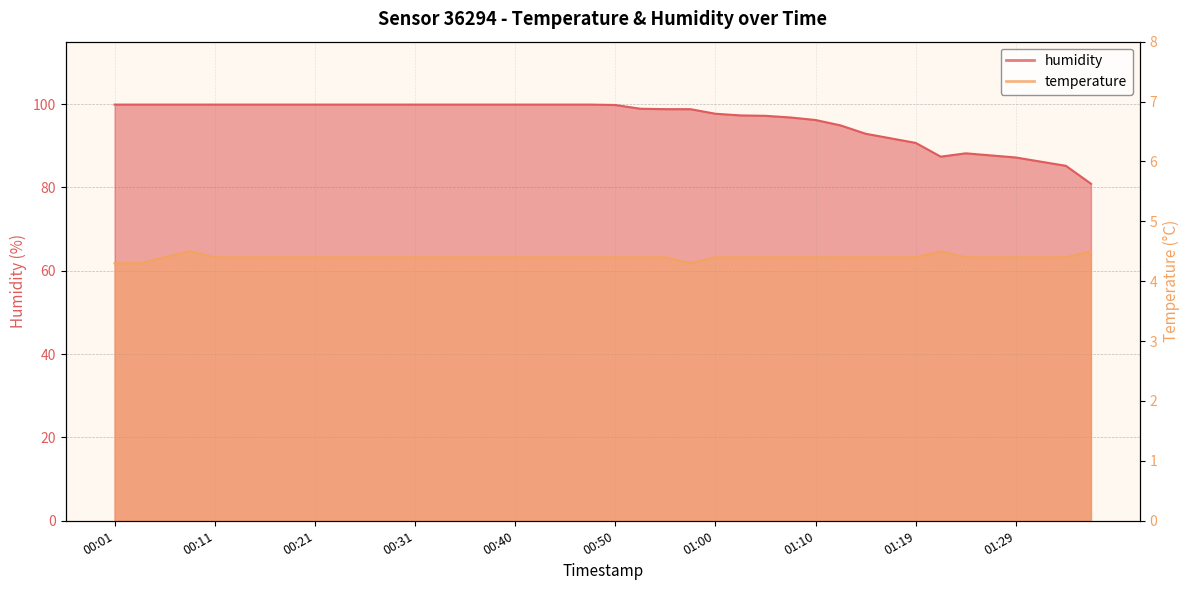

What are all the series names shown in the legend?

humidity, temperature